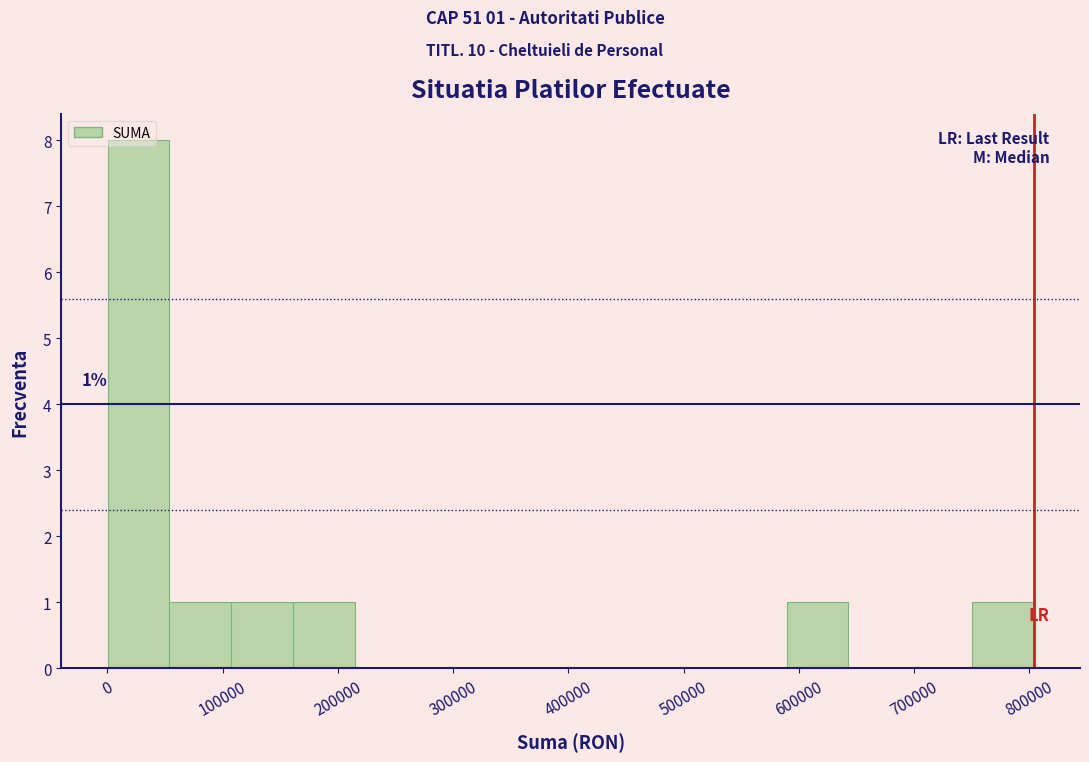

Which range on the x-axis has the tallest bar?

0 to 50000